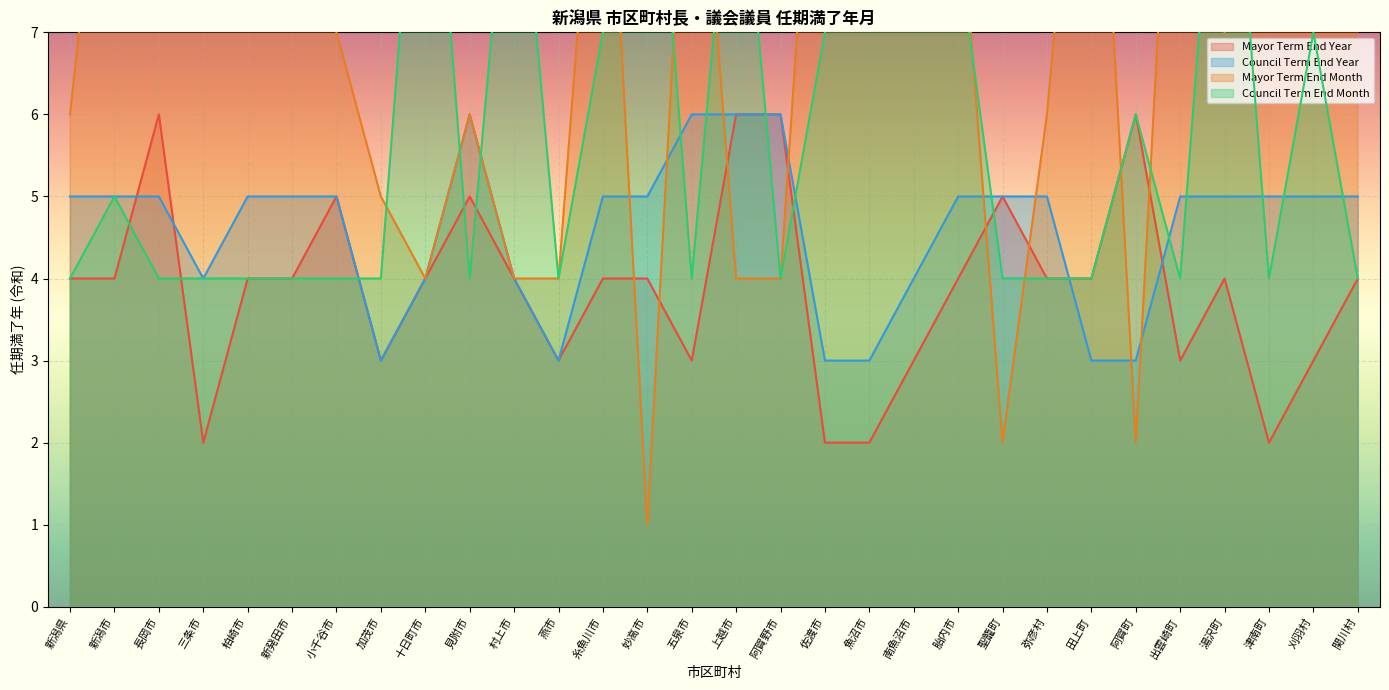

At which label does Mayor Term End Year first exceed 4?

長岡市